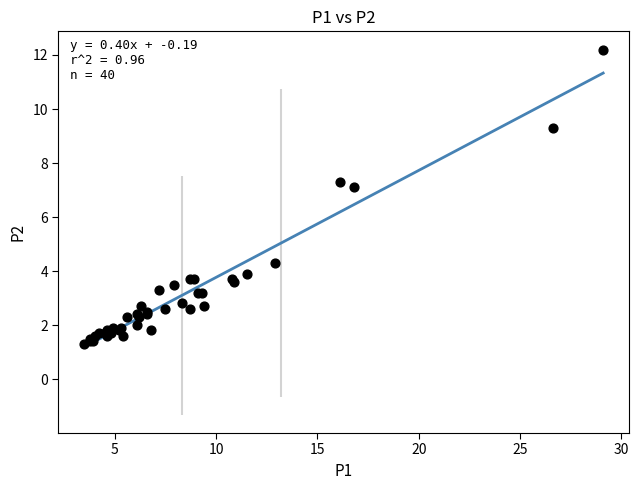

What Y value in the scatter plot is closest to 6?

7.1